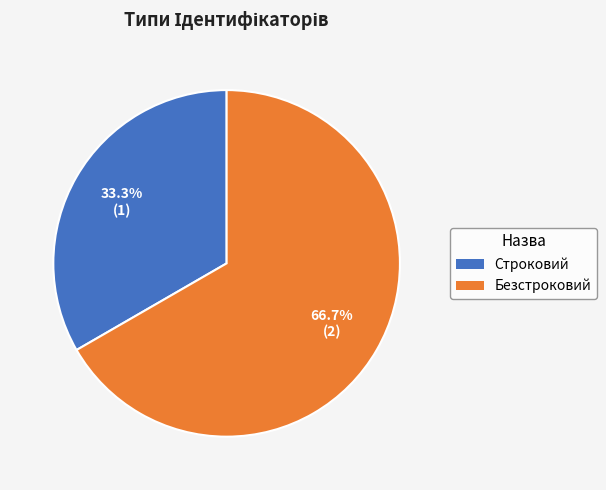

Approximately how many times larger is the value at Строковий compared to Безстроковий?

0.5